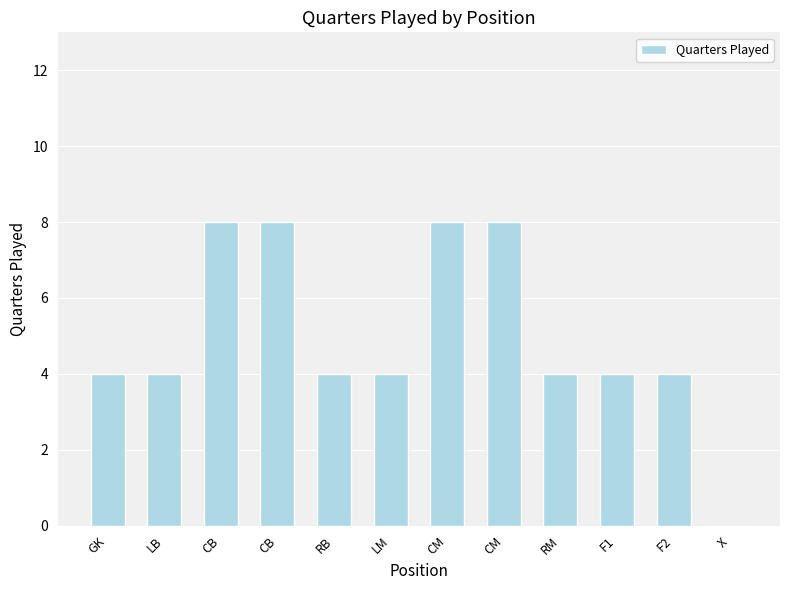

Are the bars horizontal?

No